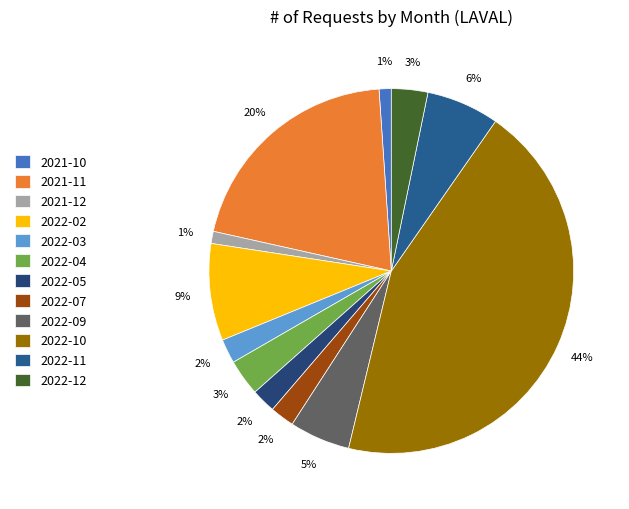

Do 2022-09 and 2022-02 together represent more than half of the pie?

No